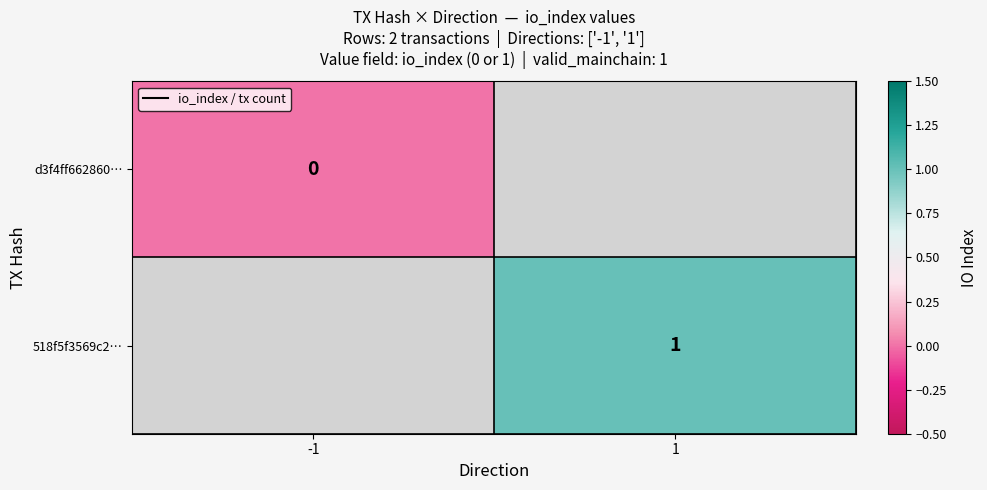

At which label does 518f5f3569c2… reach its peak?

-1